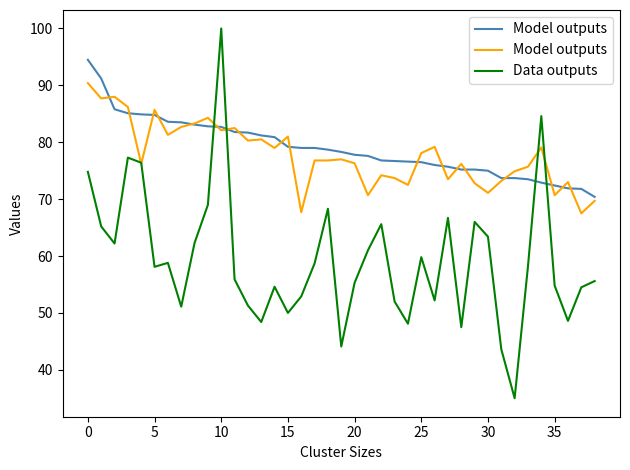

What is the average value of the Data outputs series?

59.3